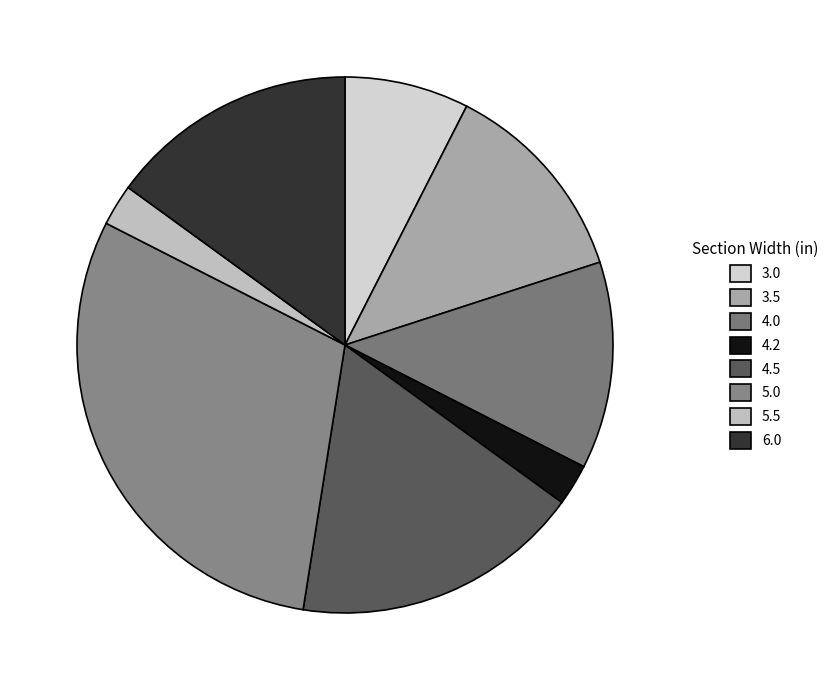

How many segments does this pie chart have?

8